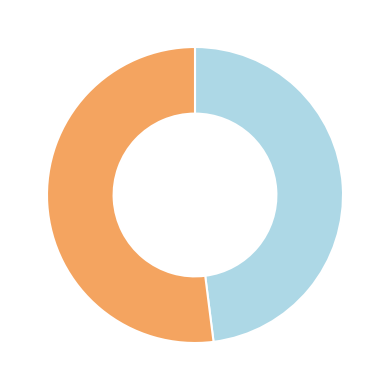

Is there a majority slice in this chart?

Yes